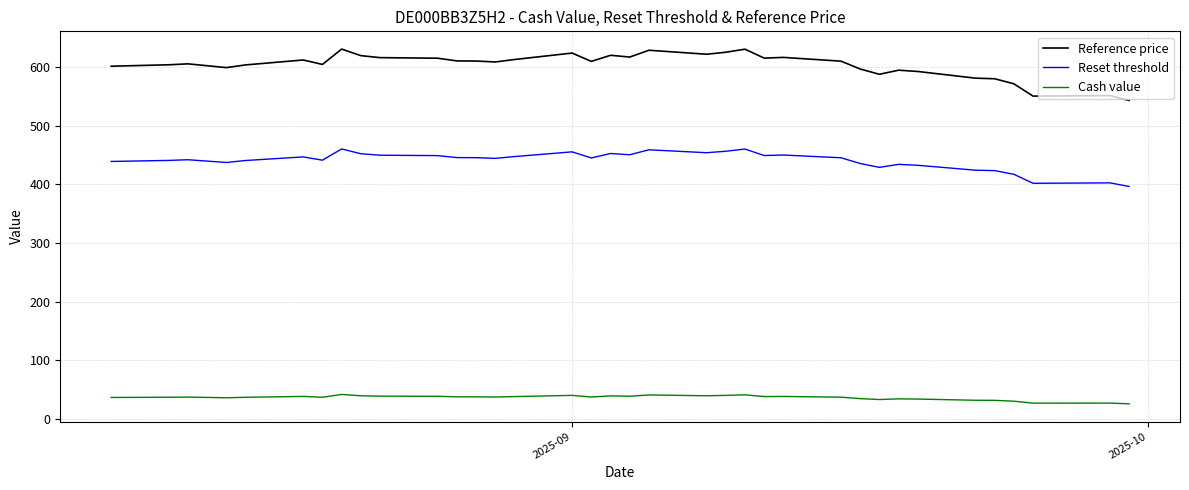

At how many categories does at least one series exceed 36?

38